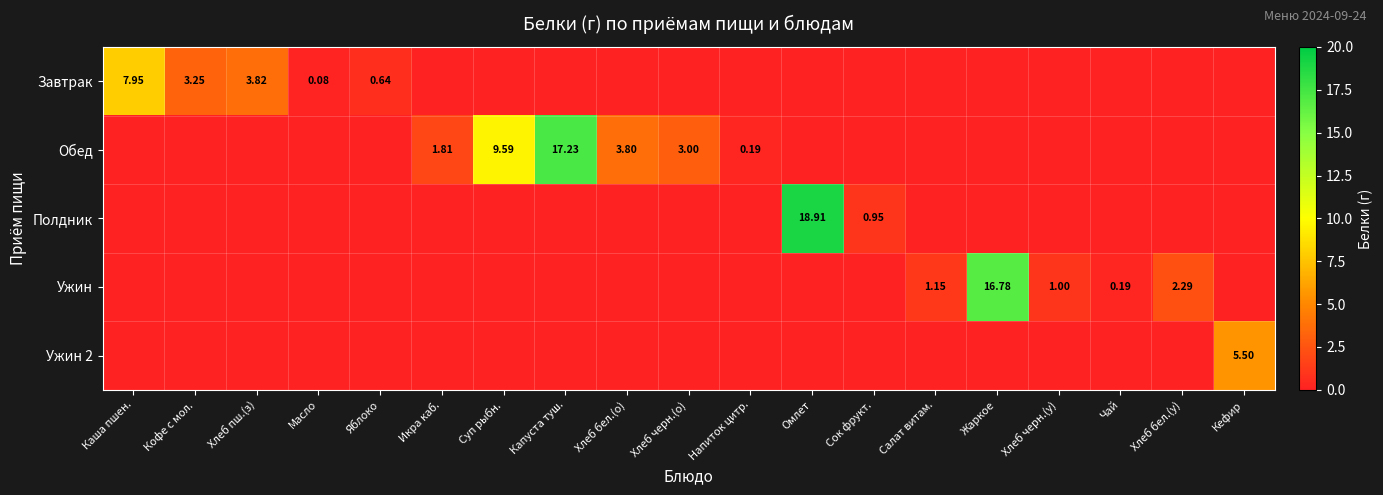

What is the difference between the highest and lowest values at Капуста туш.?

17.2